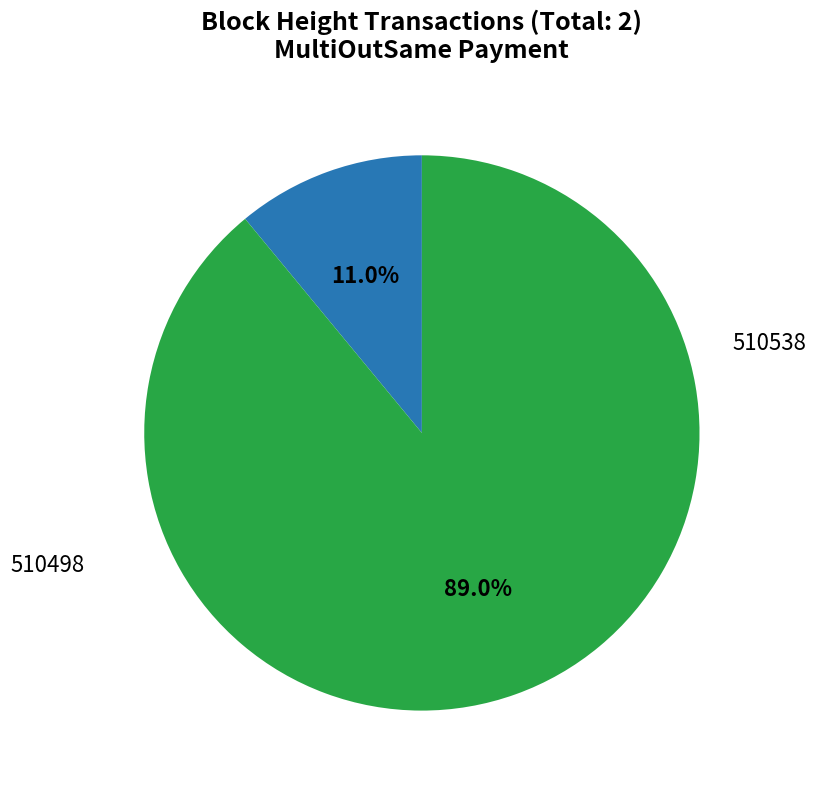

Count the number of slices in the pie.

2